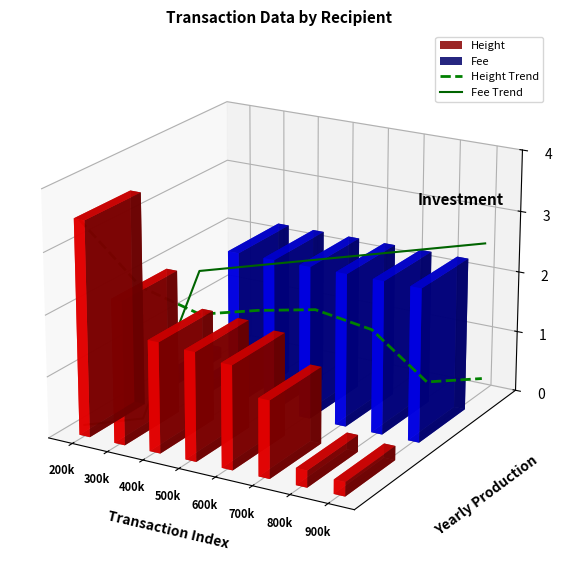

Rank the categories by Height Trend value from highest to lowest.

200k, 300k, 600k, 500k, 400k, 700k, 900k, 800k